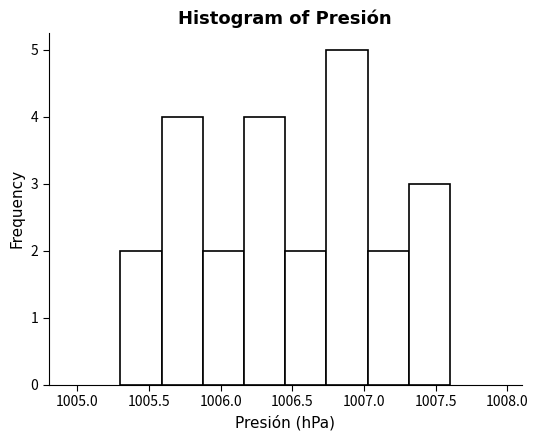

Reading left to right, list every bar in this chart as the range it spans on the x-axis followed by its height. Neither the bar edges nor the heights are printed on the chart, so give them approximately, as read against the axes.

1005.30 to 1005.60: 2
1005.60 to 1005.90: 4
1005.90 to 1006.15: 2
1006.15 to 1006.45: 4
1006.45 to 1006.75: 2
1006.75 to 1007.05: 5
1007.05 to 1007.30: 2
1007.30 to 1007.60: 3